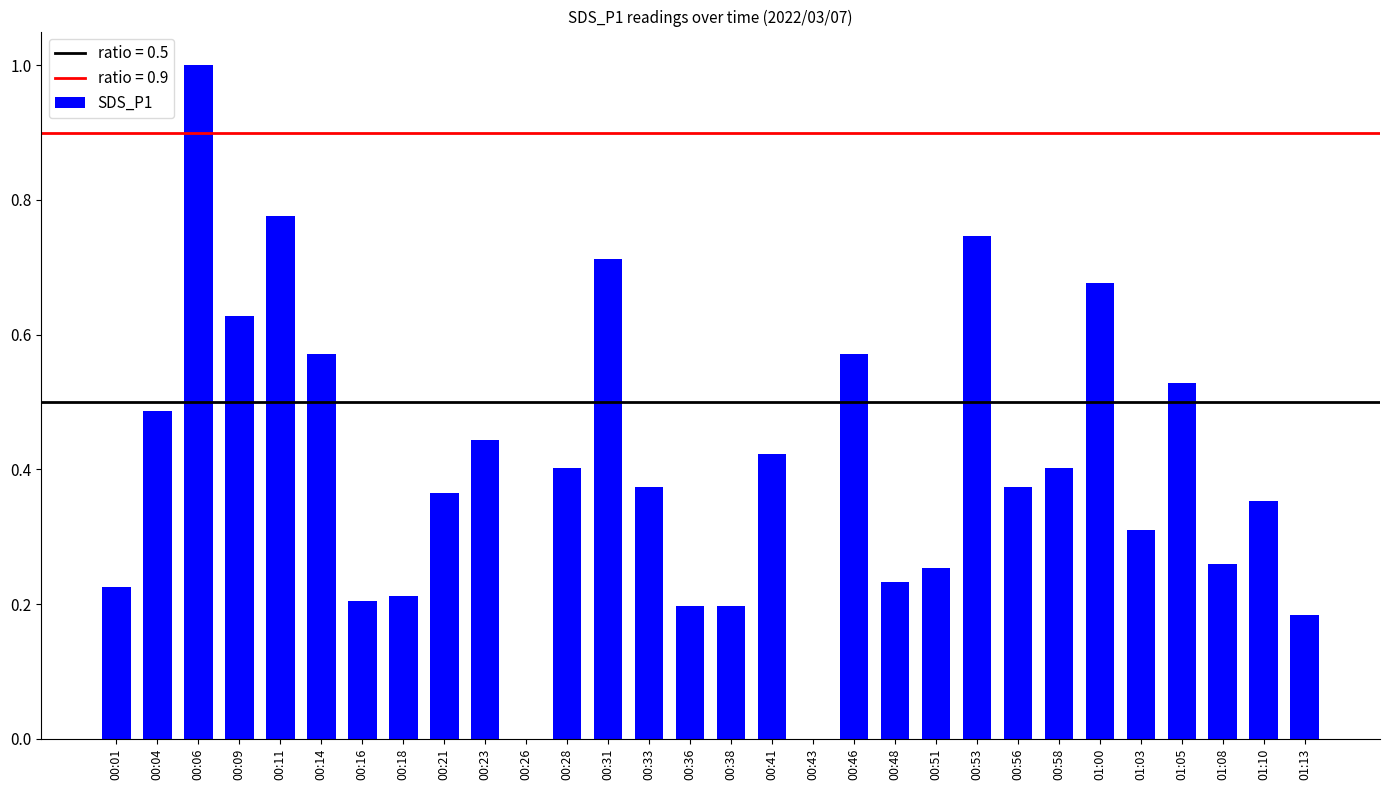

Between 00:21 and 00:41, which is larger?

00:41